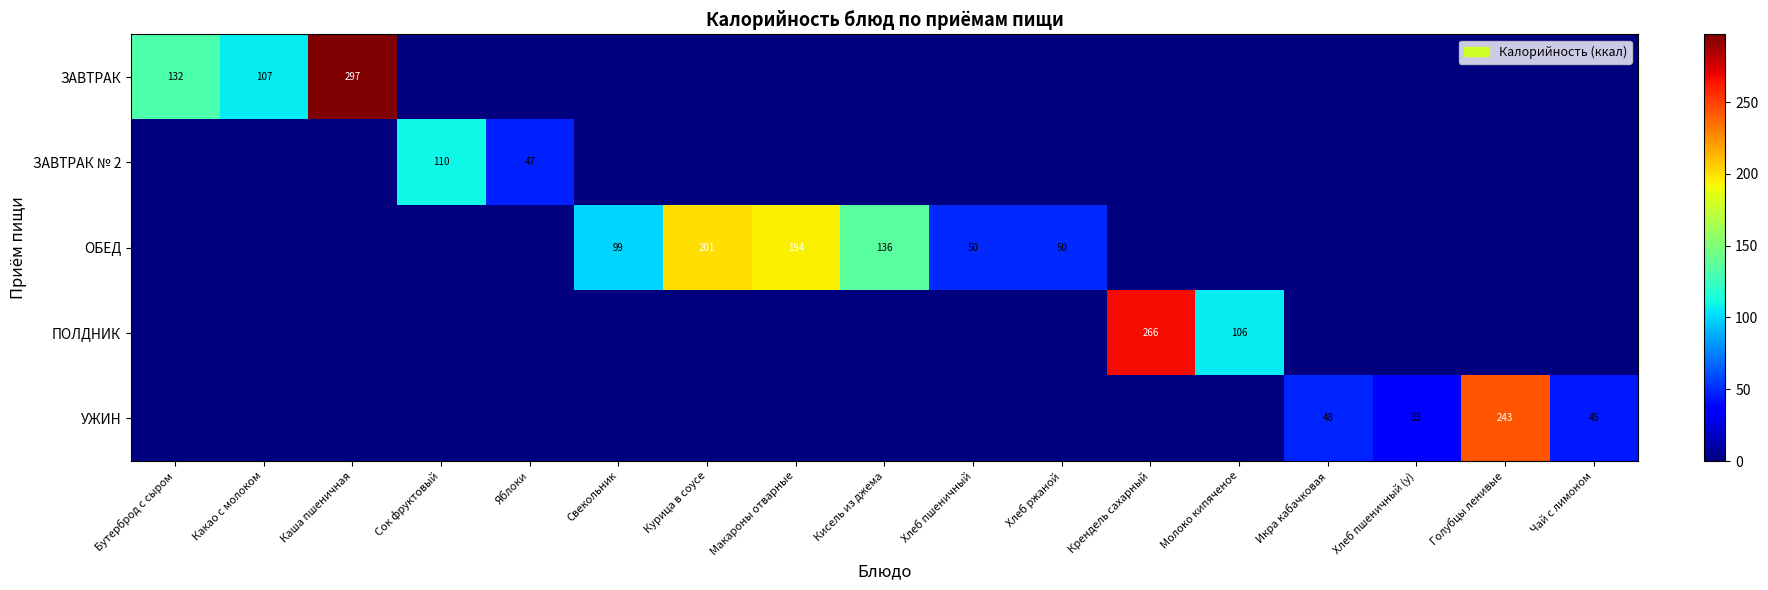

The ОБЕД series shows 0.0 at Голубцы ленивые. True or false?

True